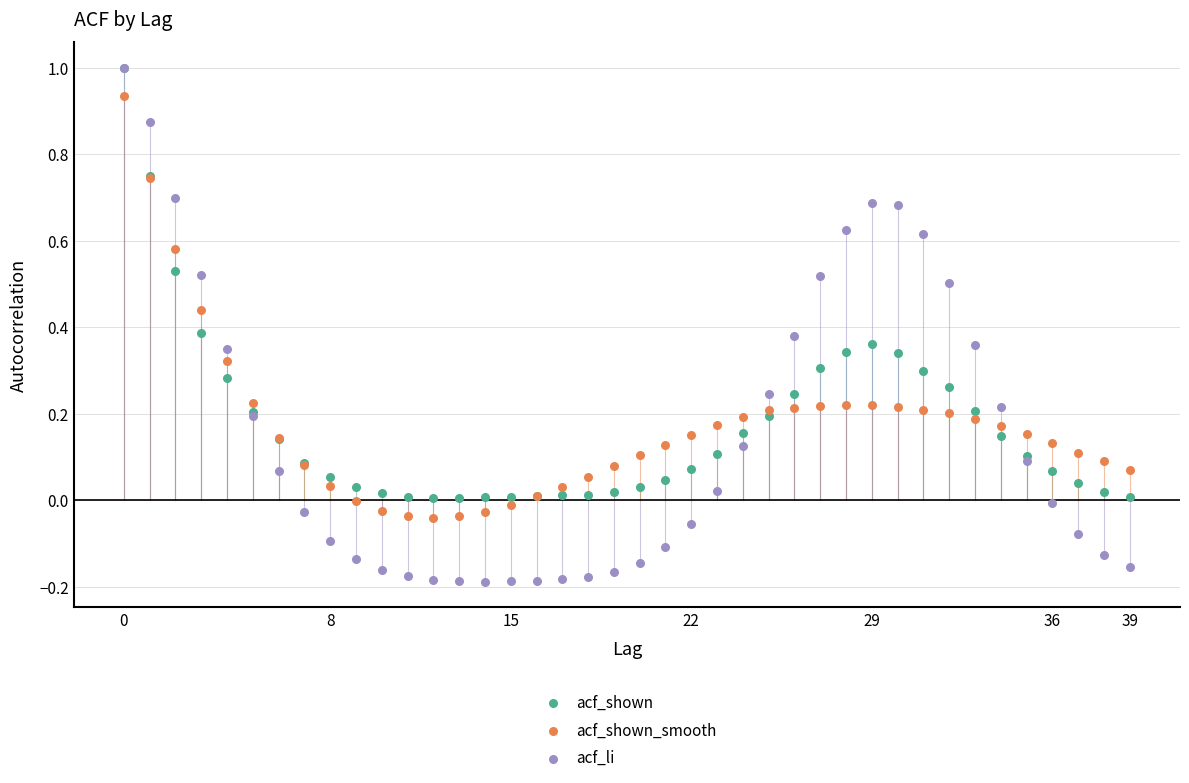

Which series contains the lowest Y value?

acf_li